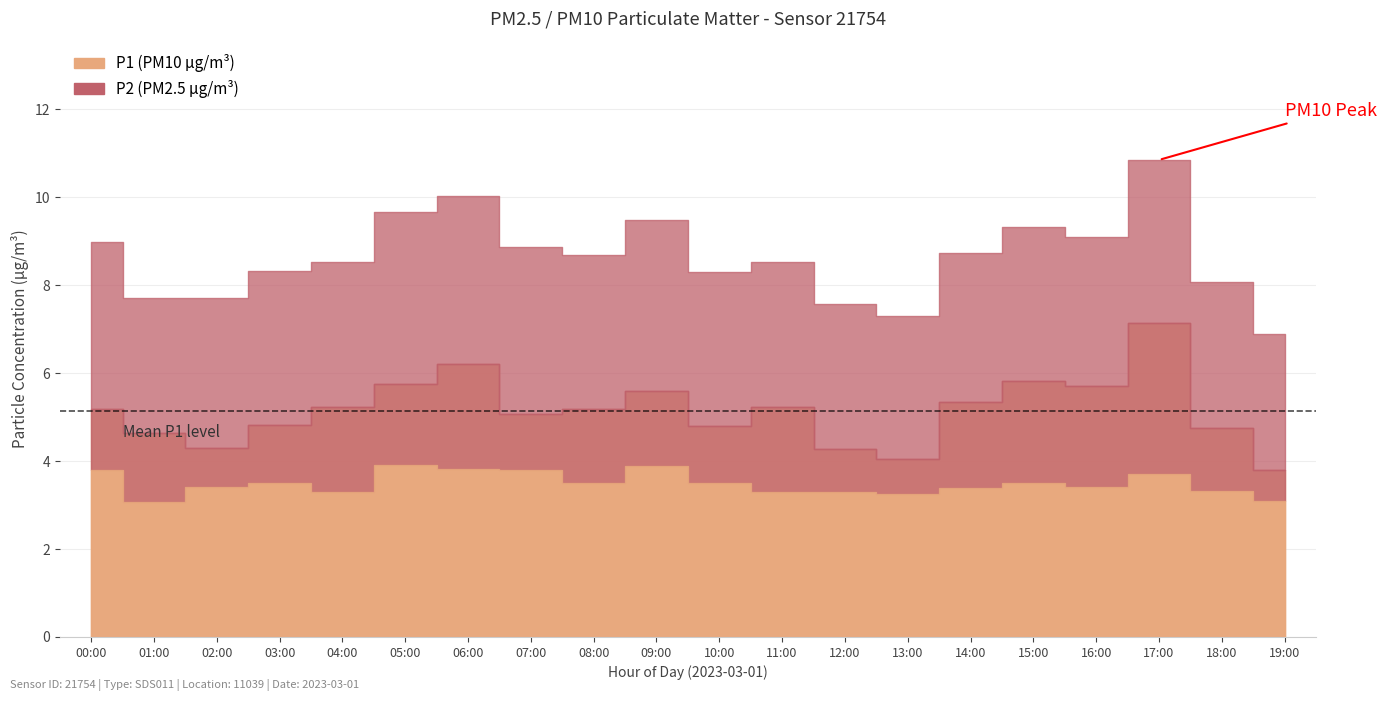

True or false: P1 has more than 2 interior local peaks.

True